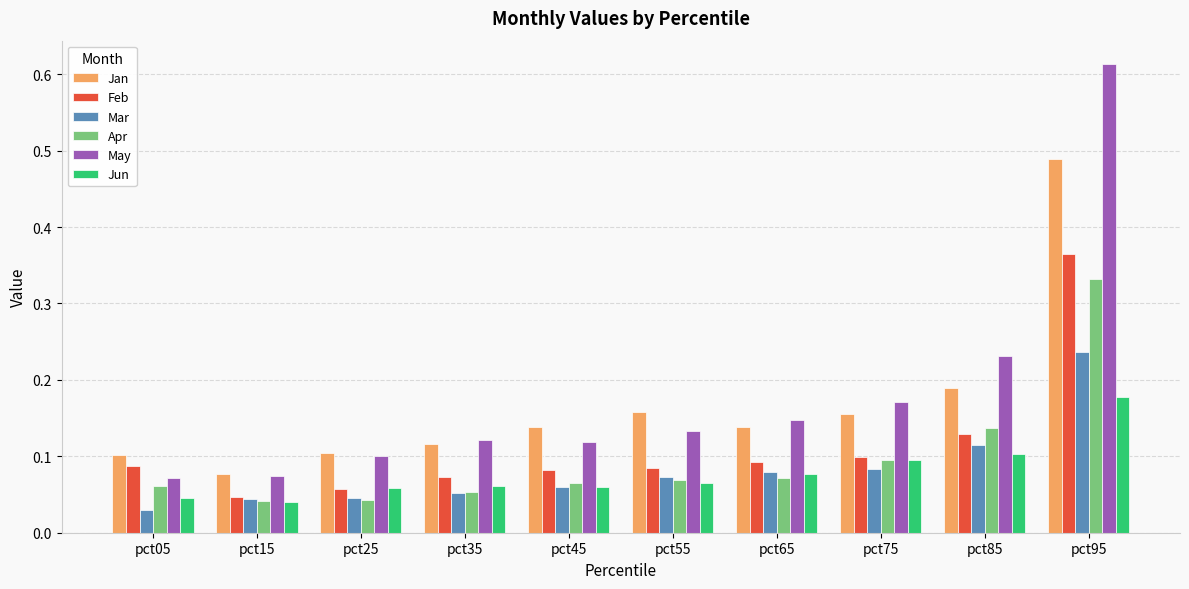

Which series changed the most between pct75 and pct85?

May